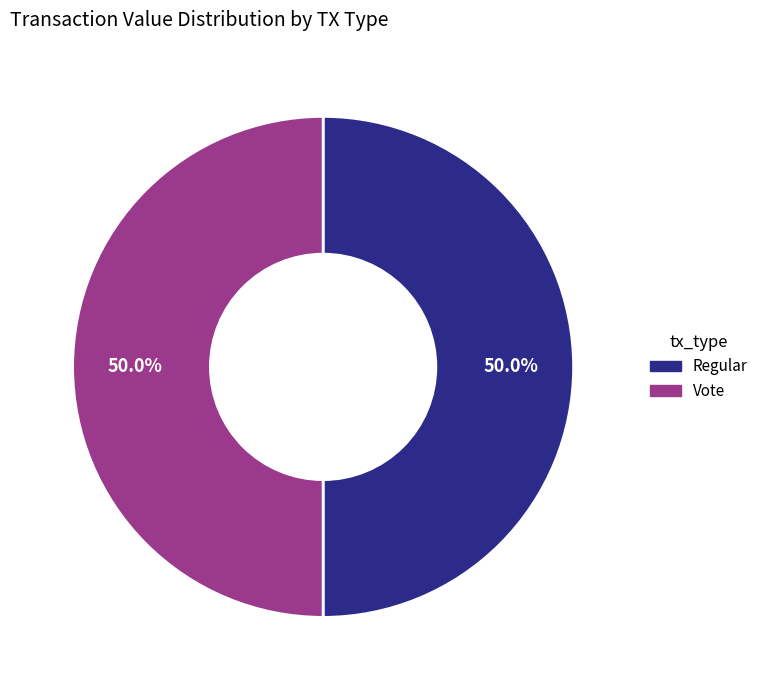

What portion of the pie excludes Regular?

50.0%